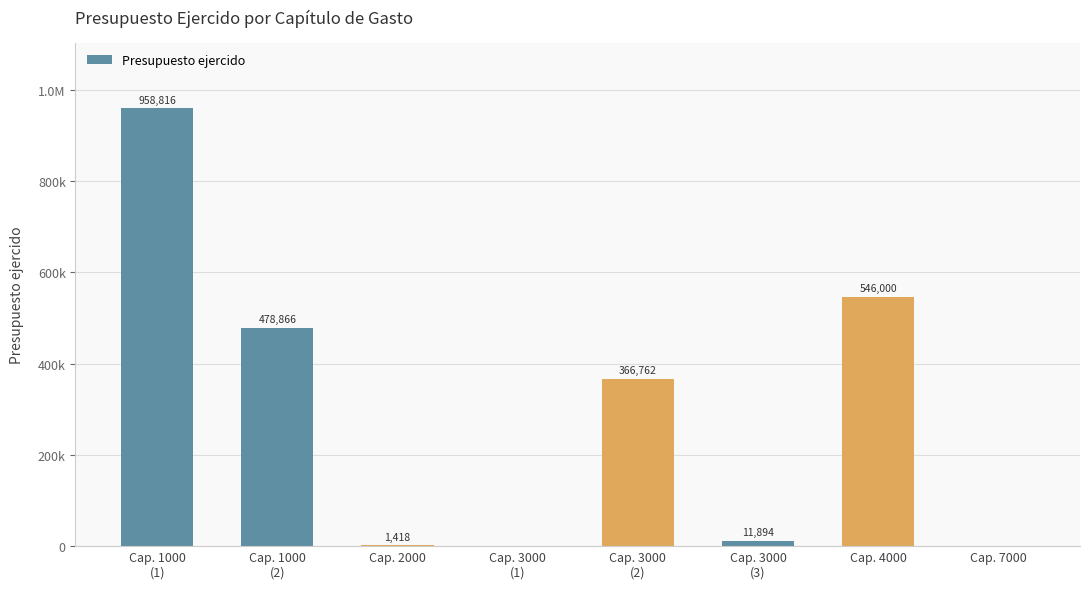

Reading right to left, extract all data points from this chart.

Cap. 7000=0.0	Cap. 4000=546000.0	Cap. 3000
(3)=11894.4	Cap. 3000
(2)=366762.2	Cap. 3000
(1)=0.0	Cap. 2000=1417.8	Cap. 1000
(2)=478865.6	Cap. 1000
(1)=958816.2